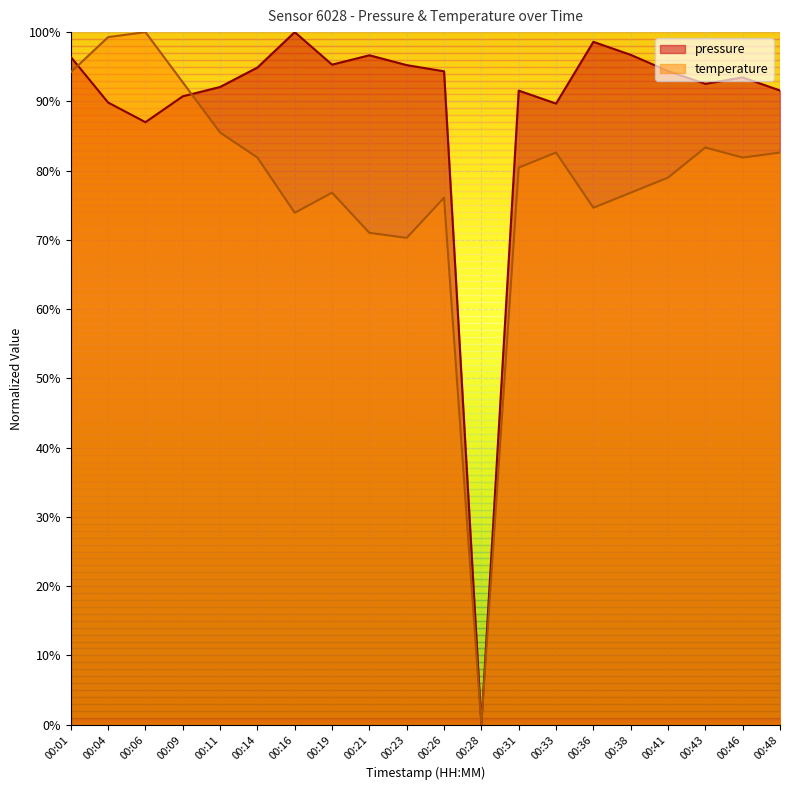

Between which two adjacent categories do temperature and pressure first intersect?

00:01 and 00:04